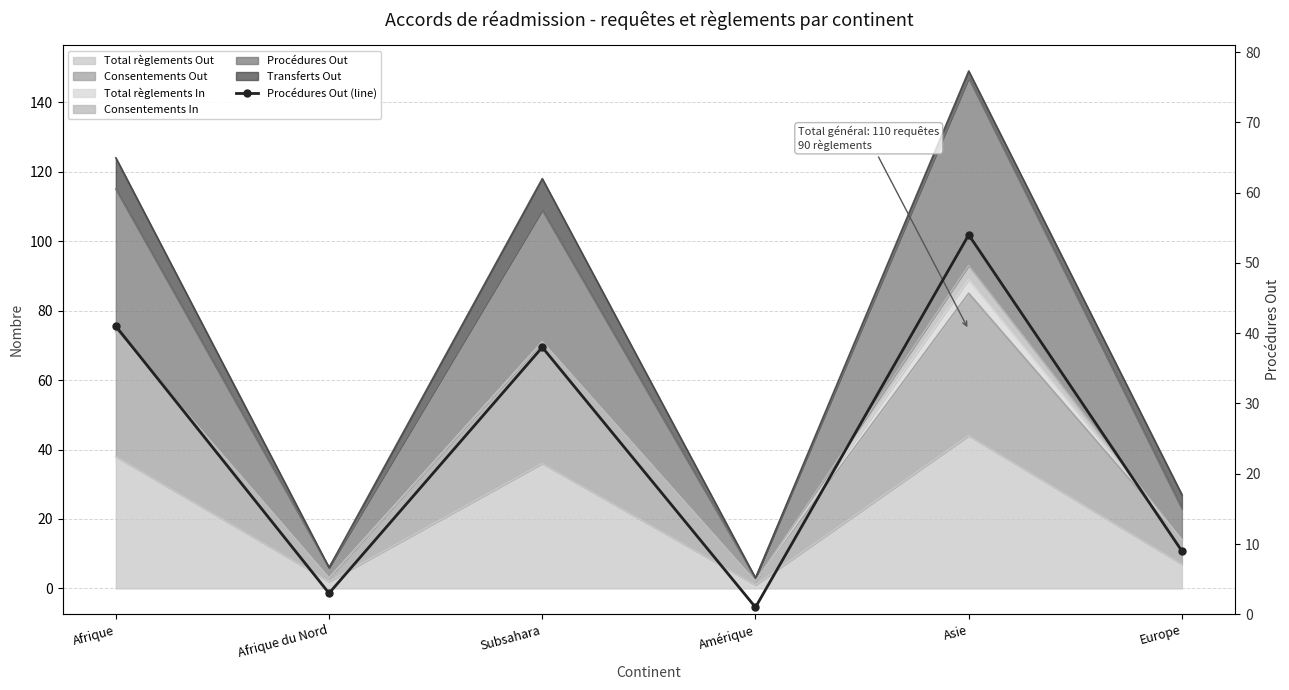

Which has a higher value, Europe or Subsahara?

Subsahara